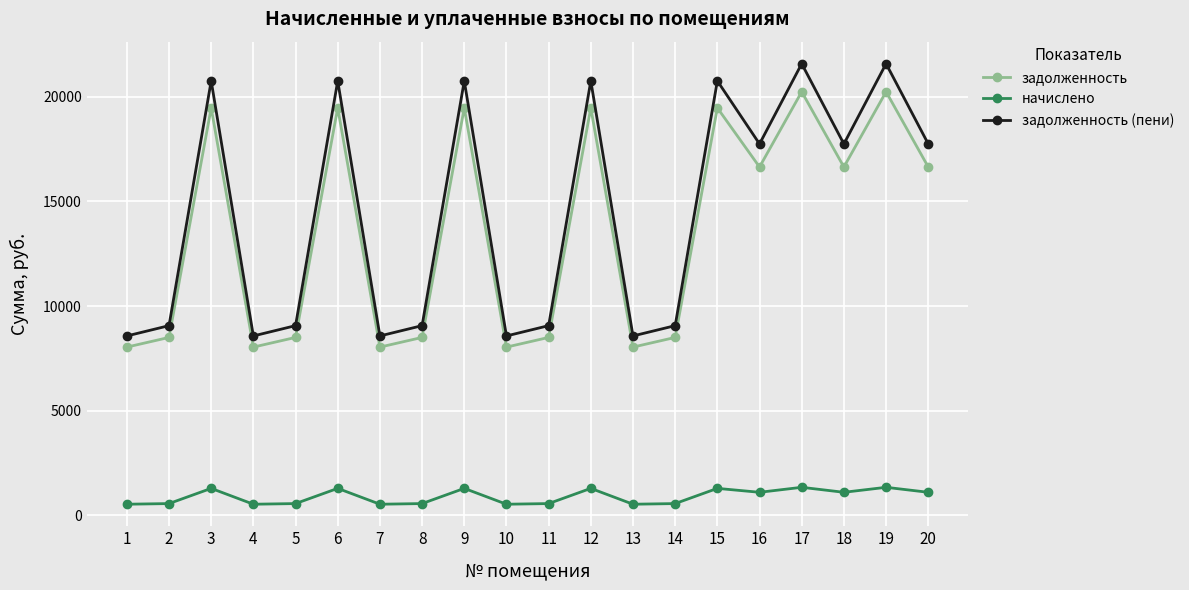

True or false: начислено and задолженность intersect in this chart.

False